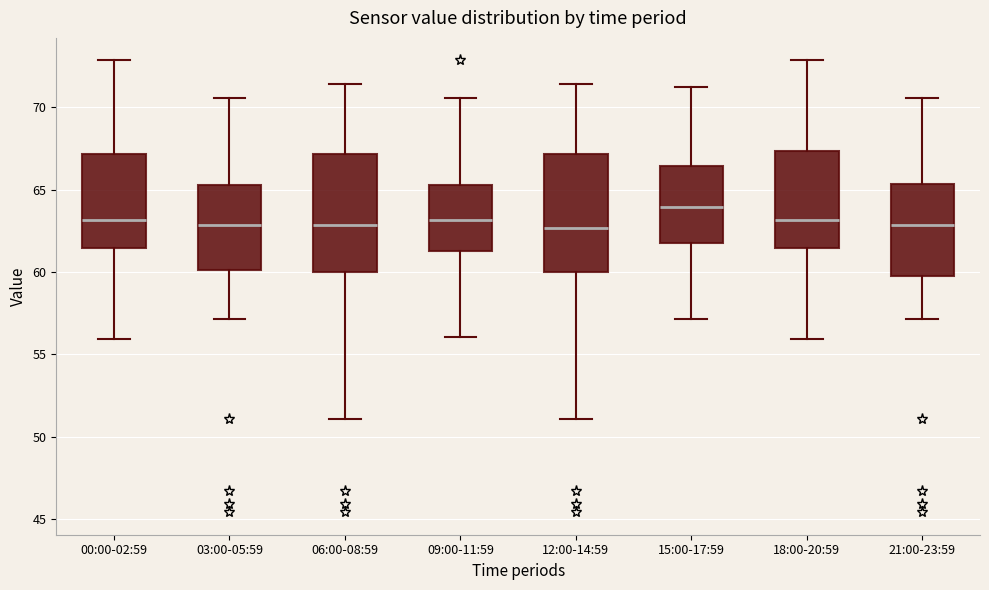

Where does the upper whisker of the box for 00:00-02:59 end on the y-axis? The values are not printed on the chart, so give them approximately, as read against the axis.

73.0